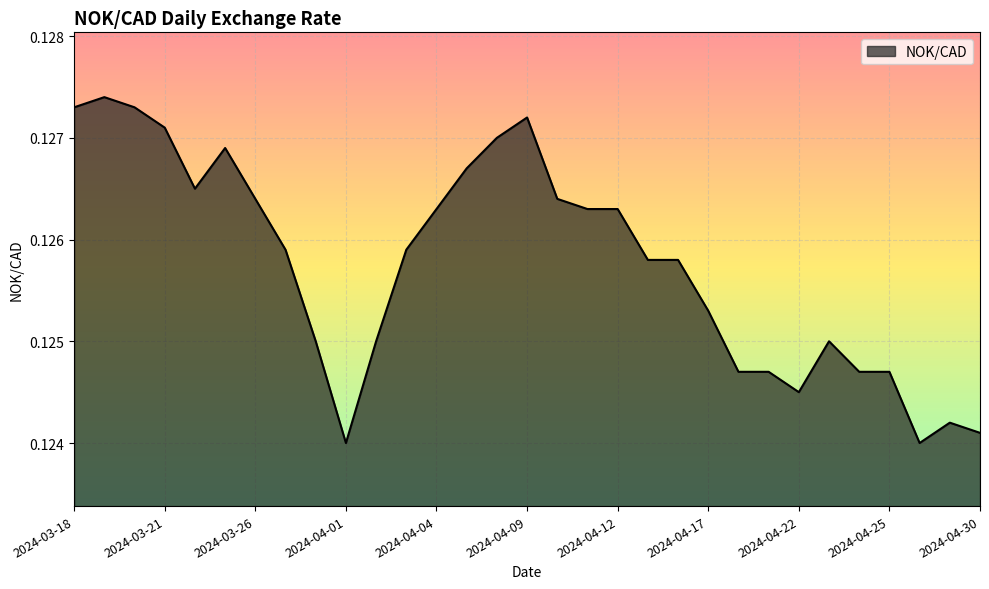

How many lines are shown in the chart?

1